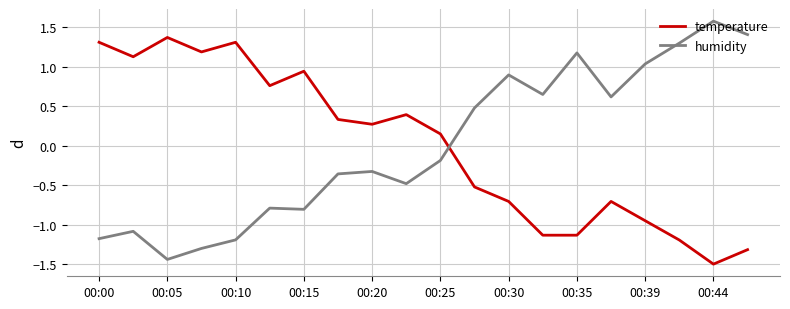

Which series has the largest range (max minus min)?

humidity